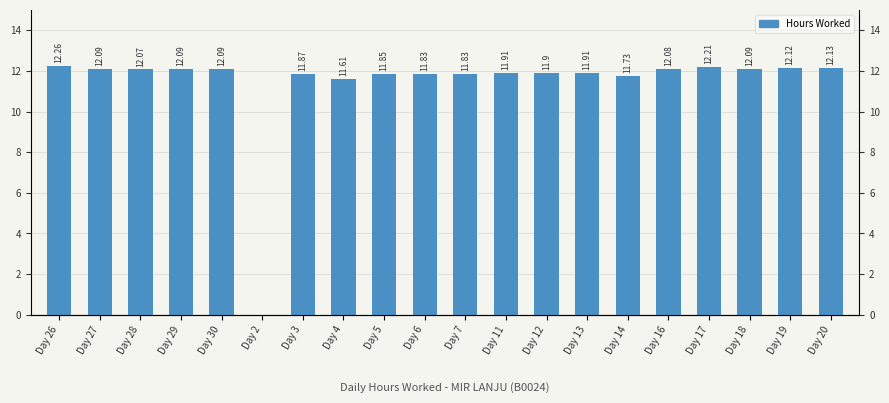

The value at Day 4 is 2.8. True or false?

False